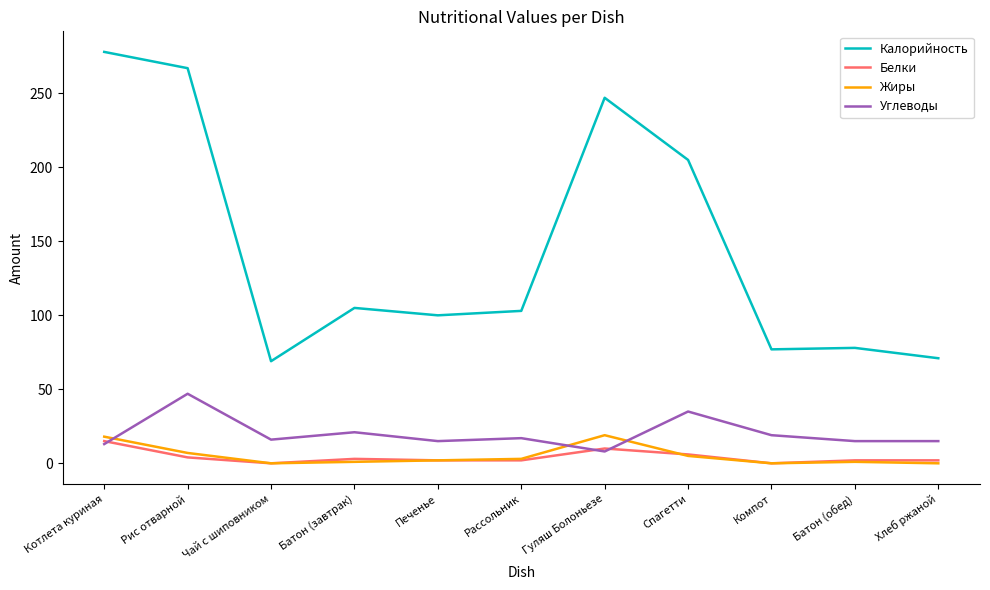

True or false: Калорийность has a value of 69 at Чай с шиповником.

True